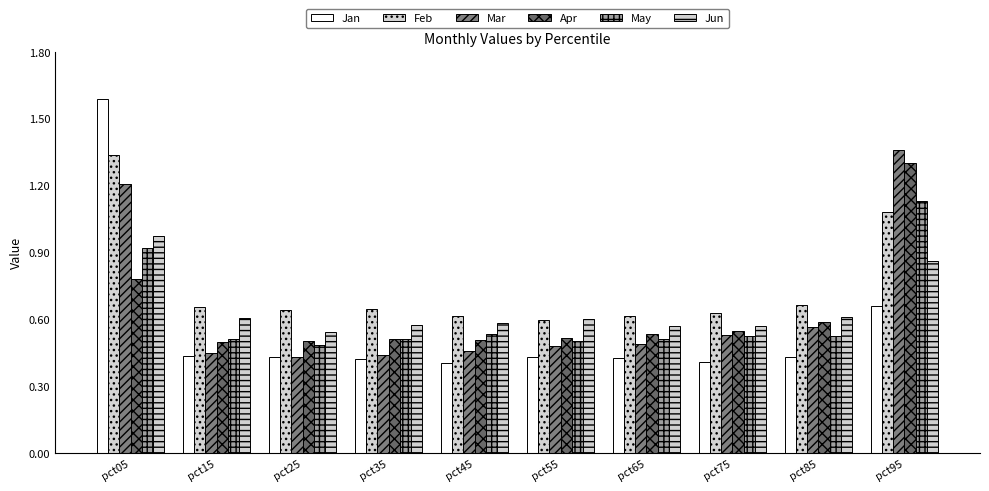

What are all the series names shown in the legend?

Jan, Feb, Mar, Apr, May, Jun